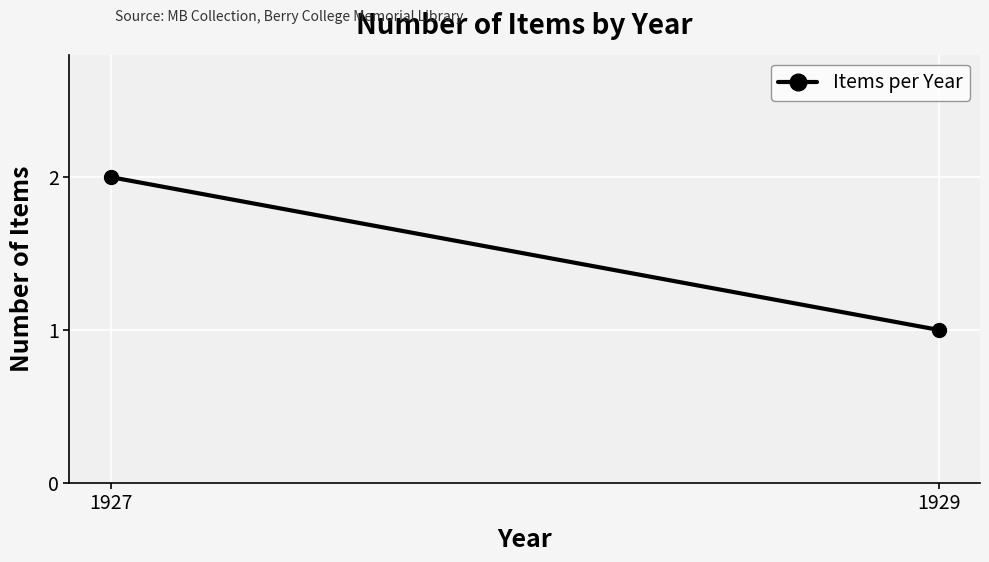

At which label is the value closest to 1?

1929